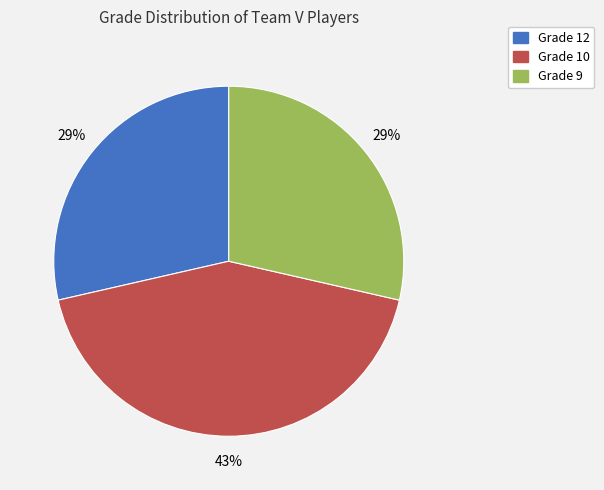

Does any single category account for the majority?

No